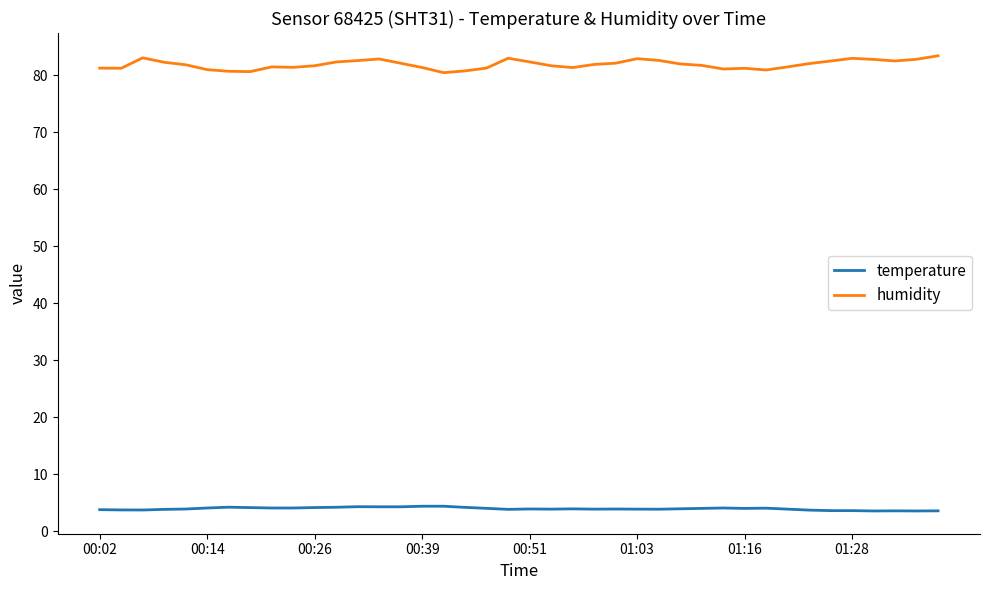

What is the greatest value displayed?

83.4